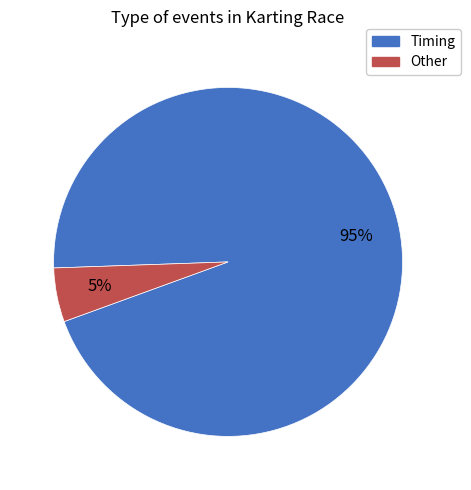

What percentage is the Other slice, to the nearest percent?

5%